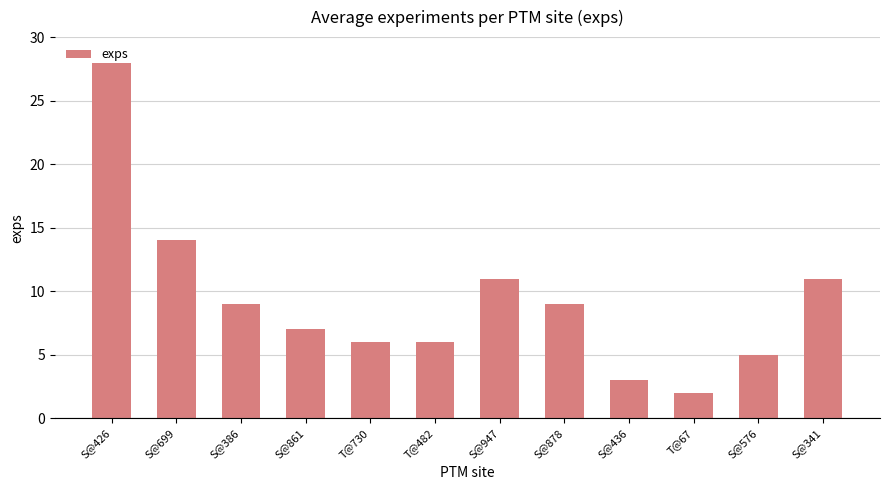

What is the value of the 4th bar from the left?

7